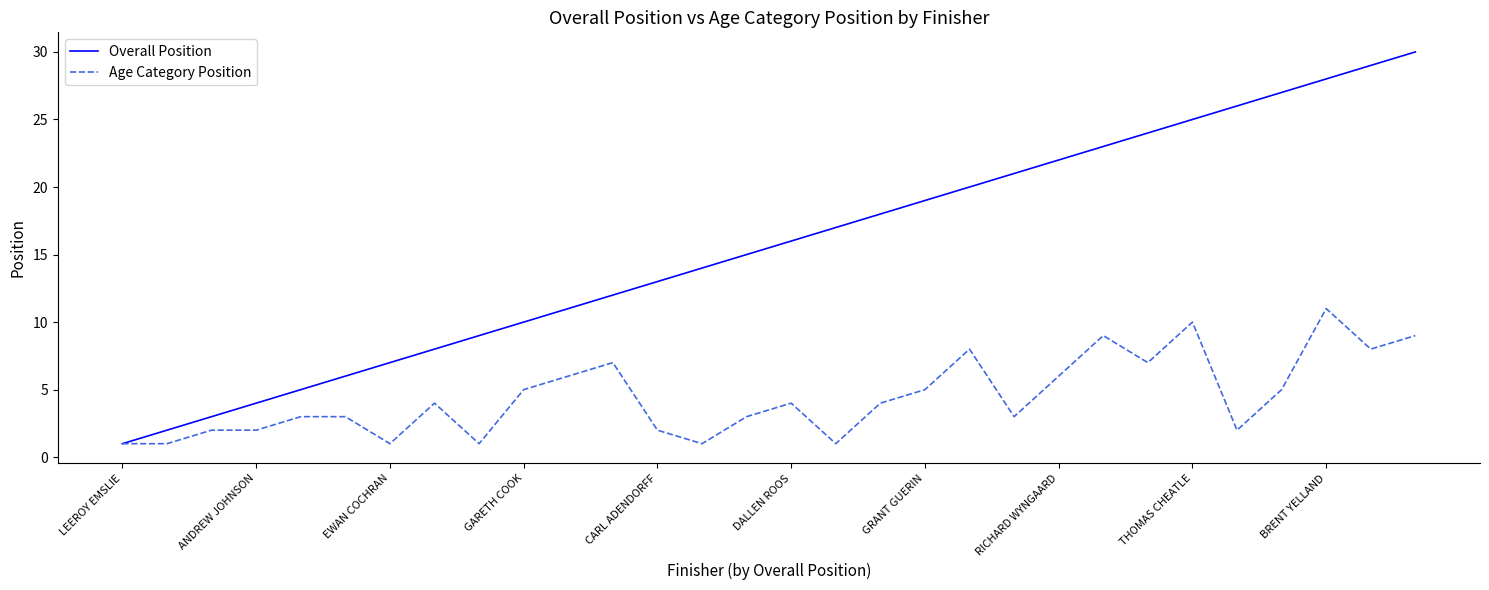

What is the greatest value displayed?

30